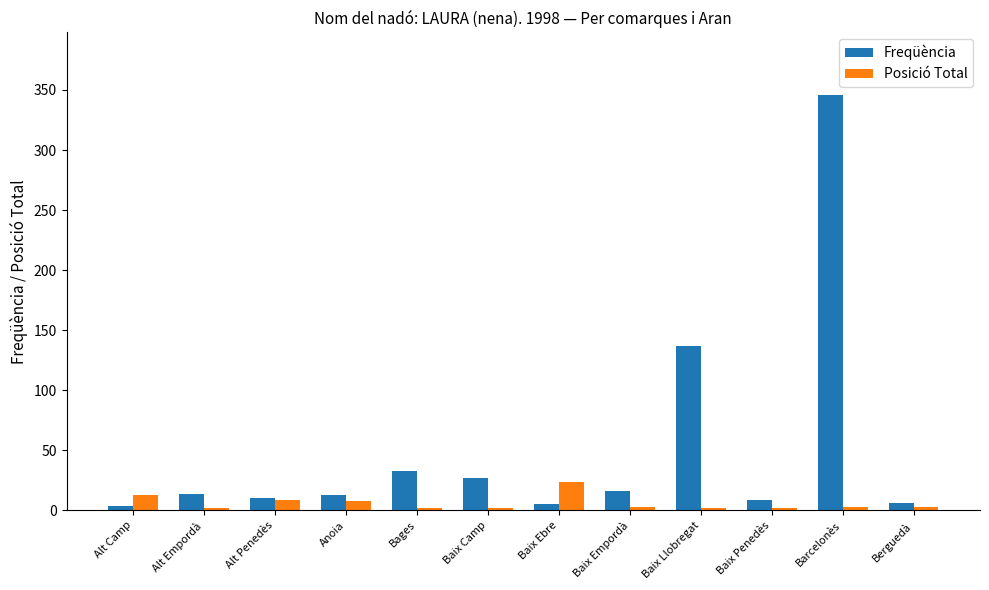

At which category is the sum across all series the highest?

Barcelonès